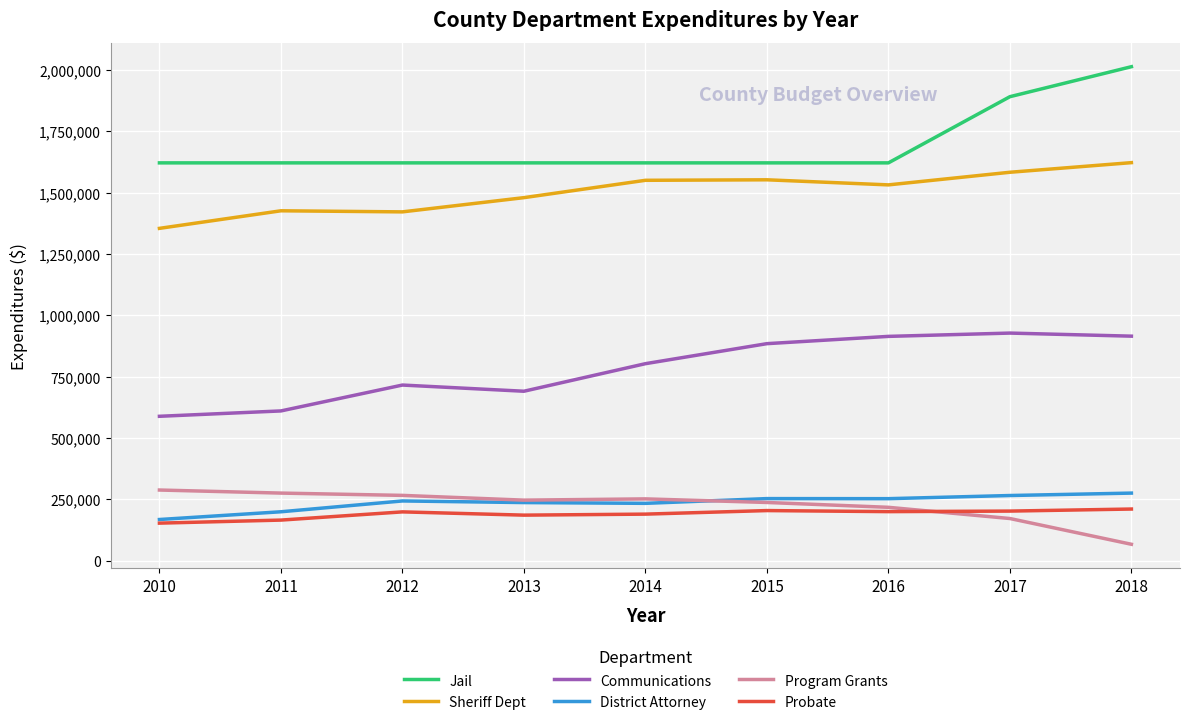

What is the approximate value of Jail at 2016, to the nearest 10?

1621200